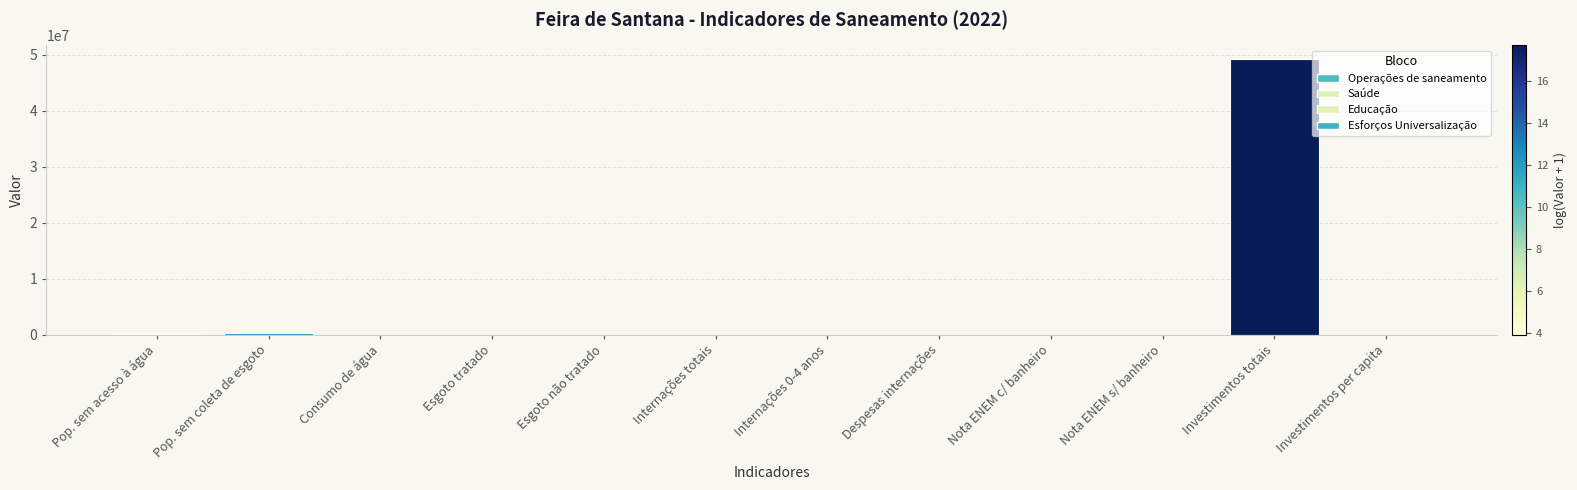

How many series are shown in this chart?

1